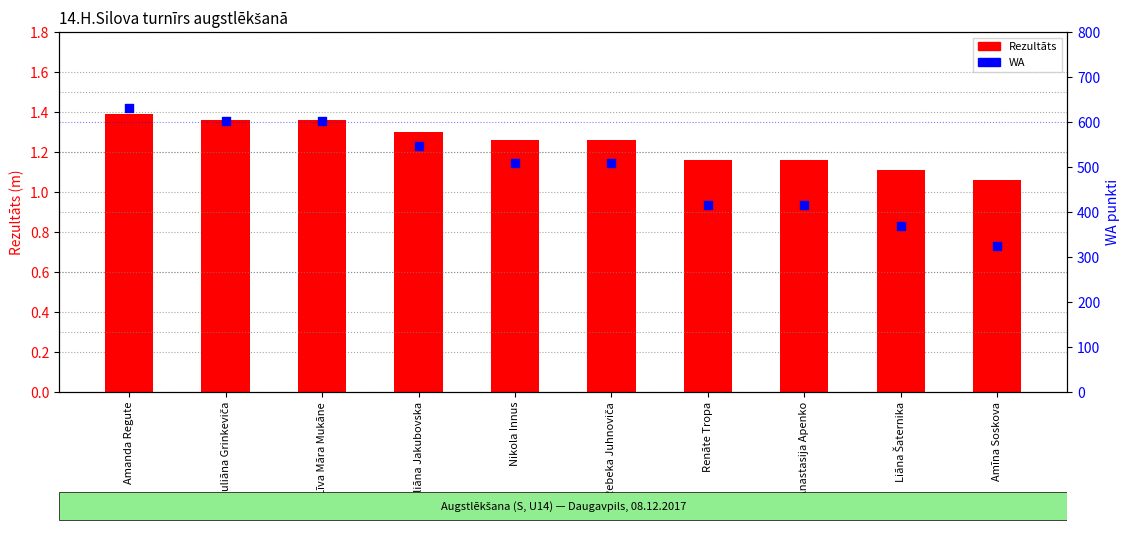

Is the value of Rezultāts at Juliāna Grinkeviča greater than the value of WA at Juliāna Grinkeviča?

No